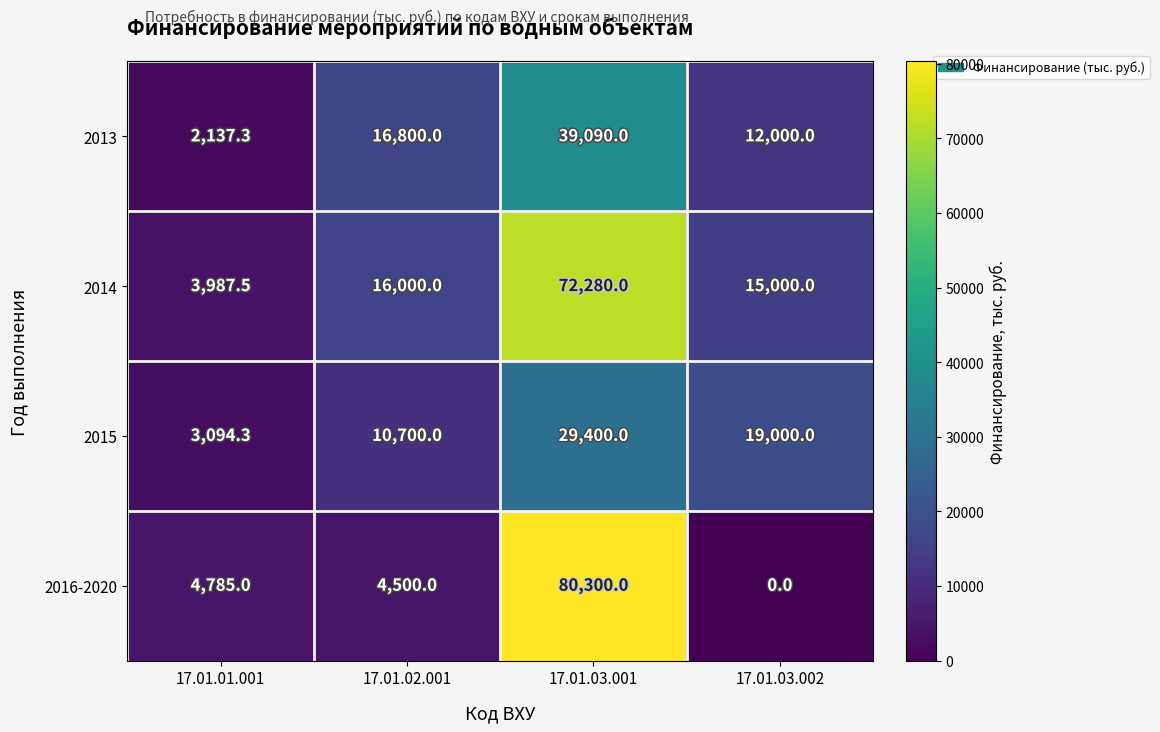

What is the total value across all series at 17.01.03.002?

46000.0